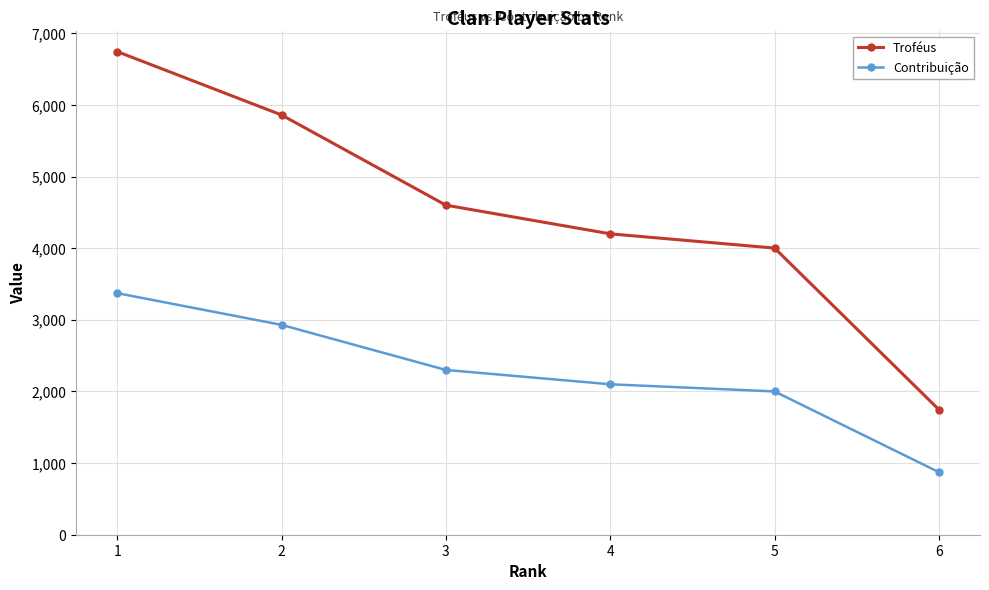

Does the chart have visible grid lines?

Yes